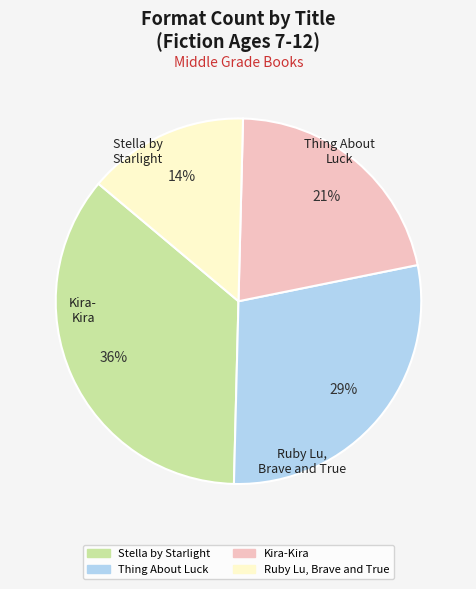

Between Ruby Lu, Brave and True and Thing About Luck, which is larger?

Thing About Luck